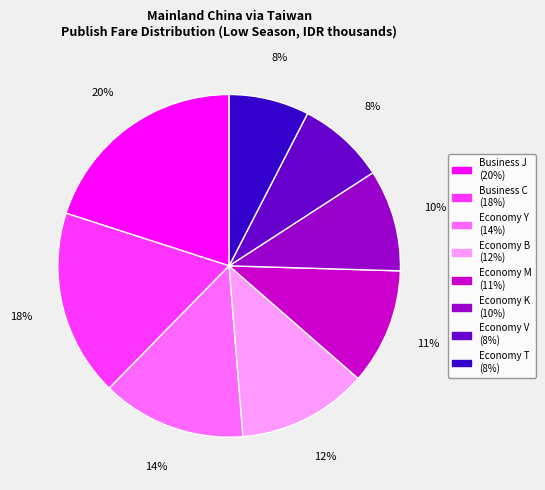

Is there any slice that represents more than half of the pie?

No